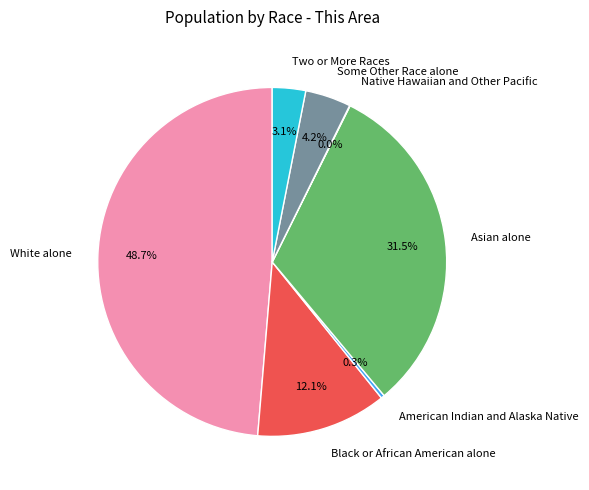

To the nearest percent, what is the combined percentage of Some Other Race alone and Asian alone?

36%